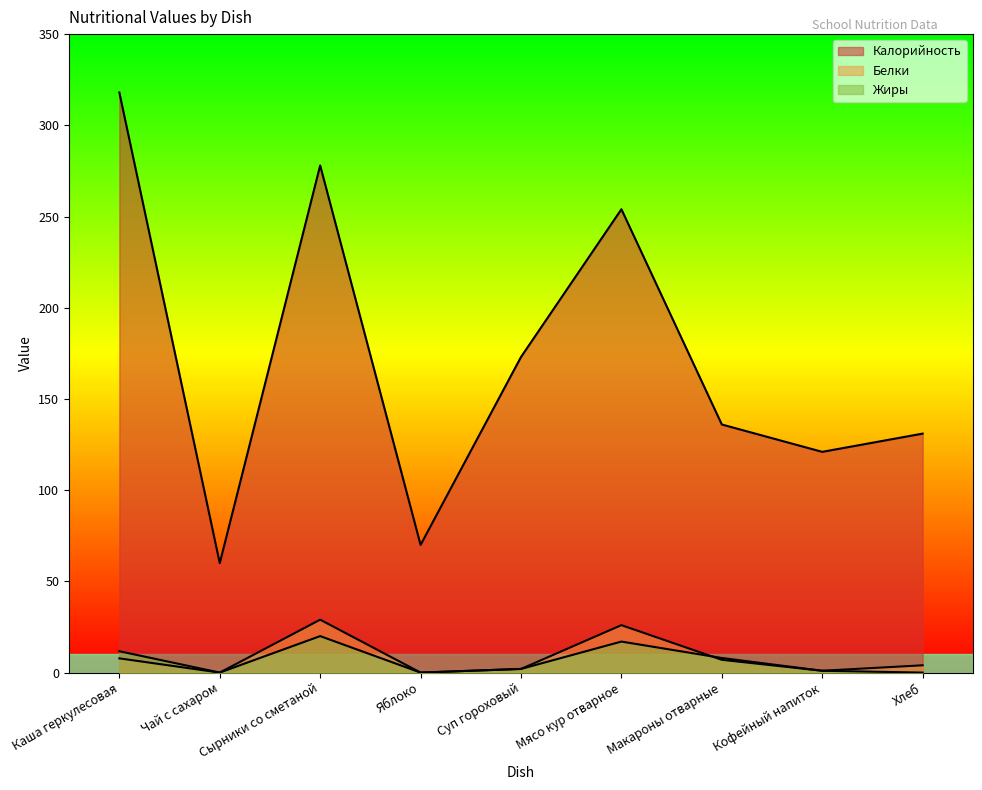

Which category has the lowest value across all series?

Чай с сахаром